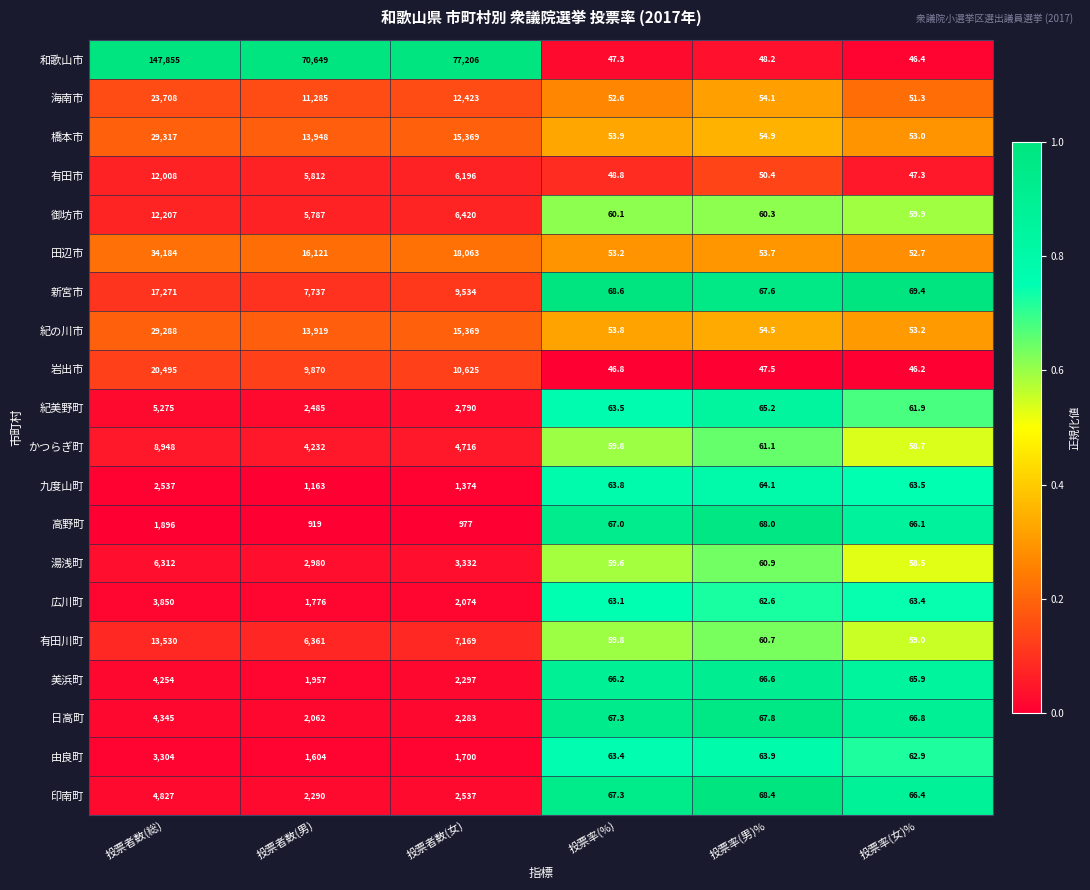

List the series in order of their peak value, lowest first.

高野町, 九度山町, 由良町, 広川町, 美浜町, 日高町, 印南町, 紀美野町, 湯浅町, かつらぎ町, 有田市, 御坊市, 有田川町, 新宮市, 岩出市, 海南市, 紀の川市, 橋本市, 田辺市, 和歌山市